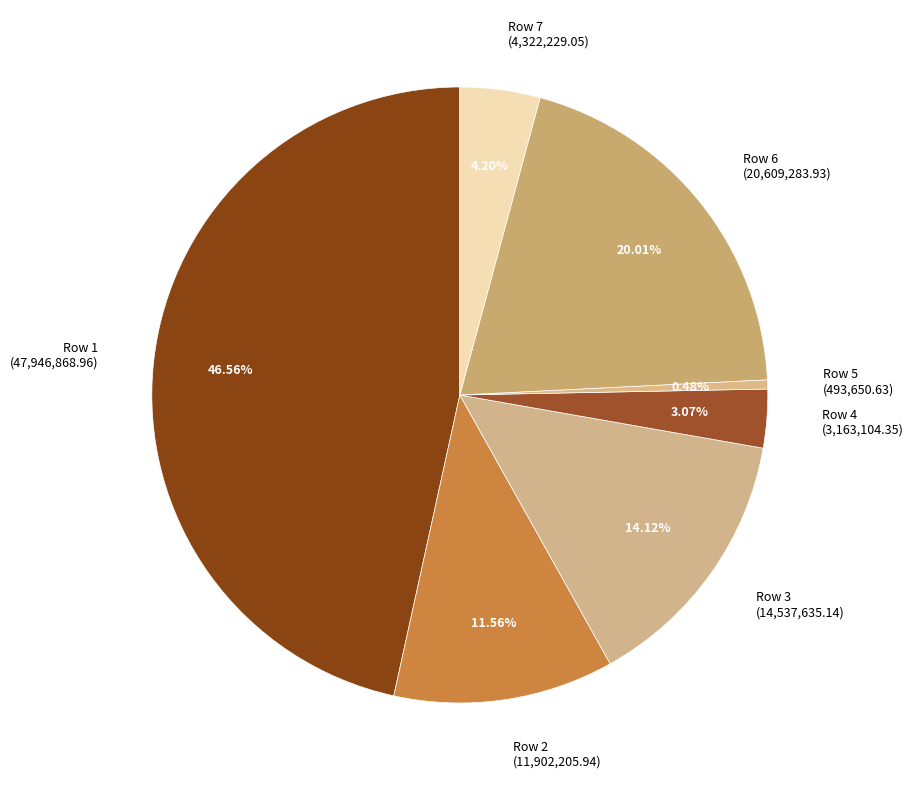

Is it true that Row 4 is 11% of the pie?

False